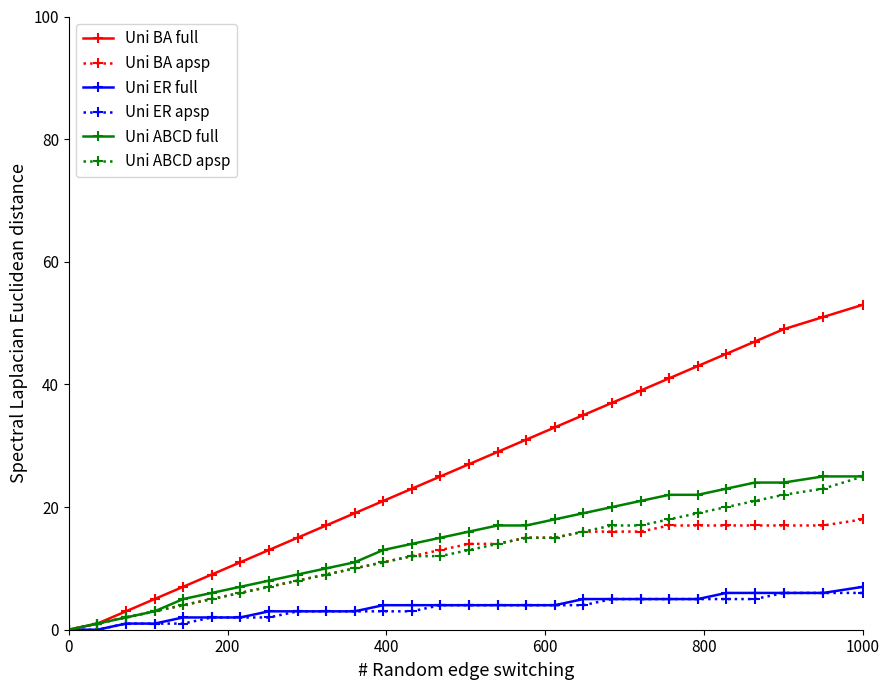

Which series has the largest total across all categories?

Uni BA full